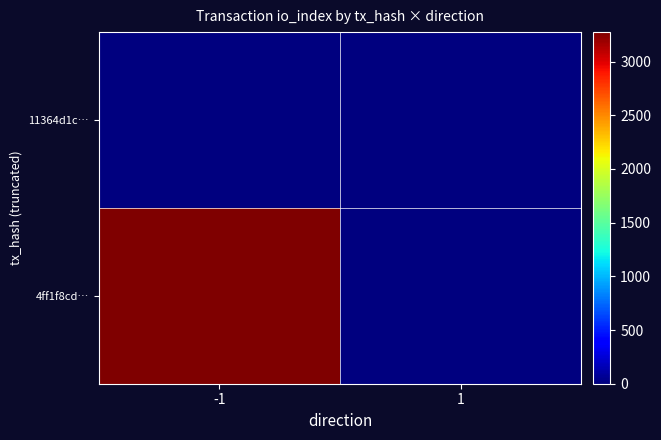

How many categories are shown in the chart?

2